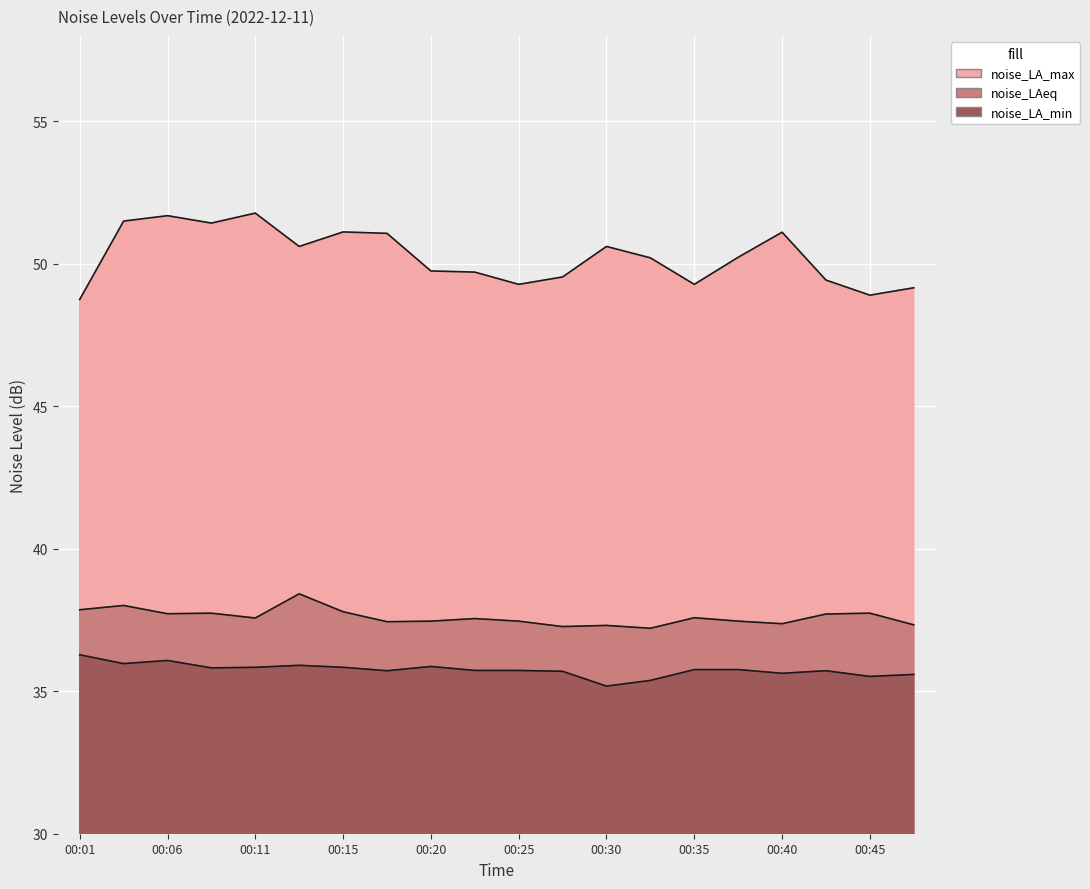

True or false: noise_LA_min and noise_LAeq intersect in this chart.

False